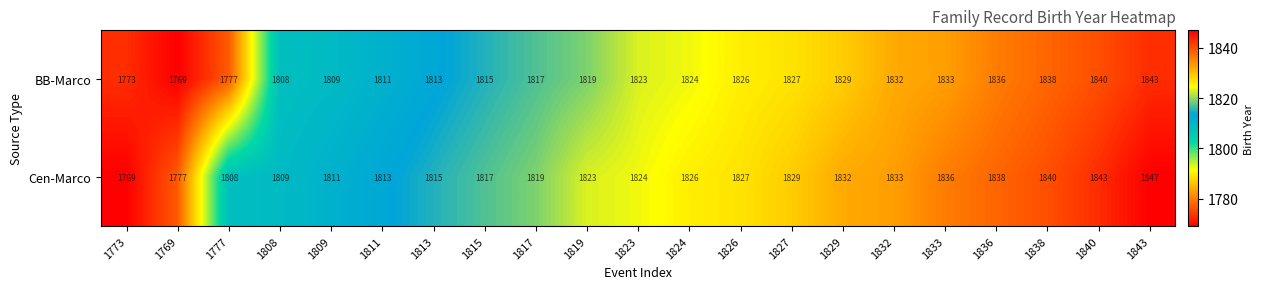

What is the total value across all series at 1826?

3653